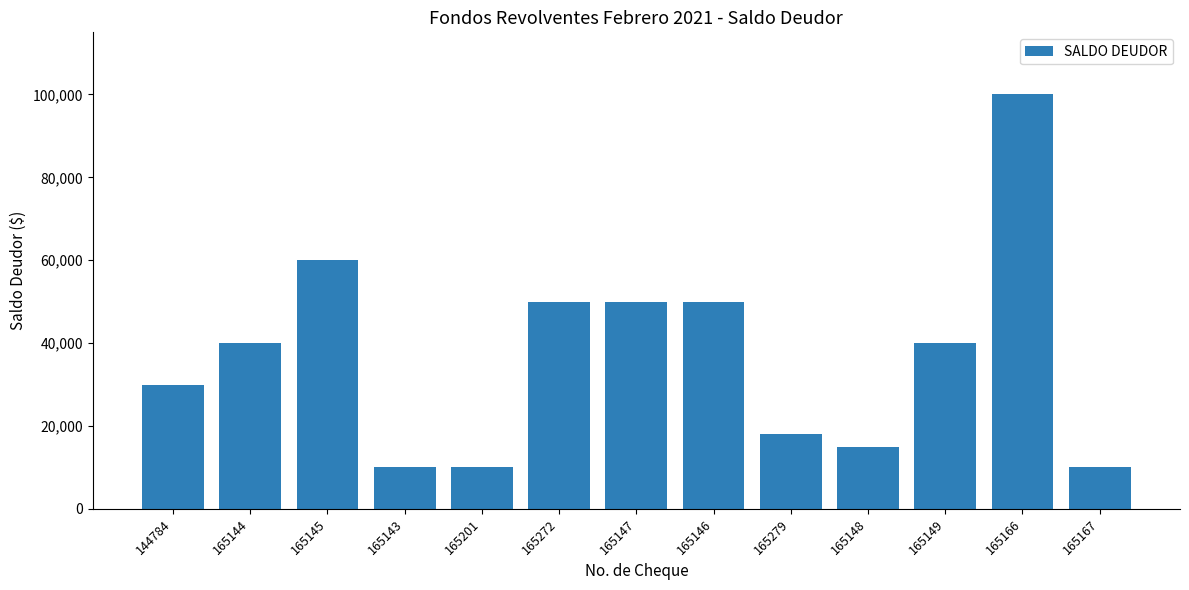

Read the value at 165143, to the nearest 100.

10000